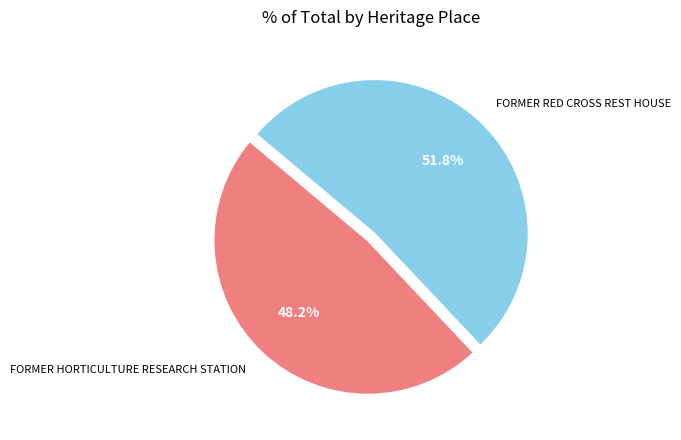

What percentage is the FORMER HORTICULTURE RESEARCH STATION slice, to the nearest percent?

48%